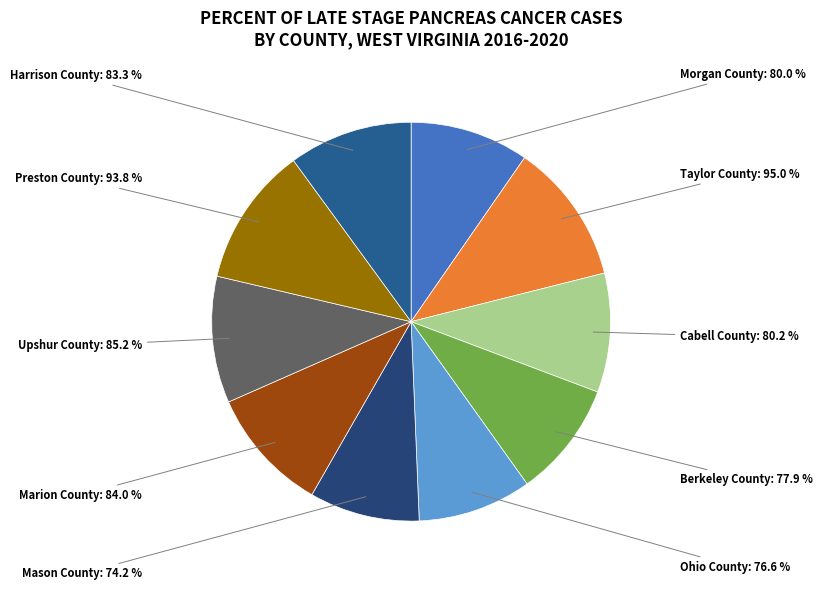

True or false: Taylor County accounts for 25% of the total.

False